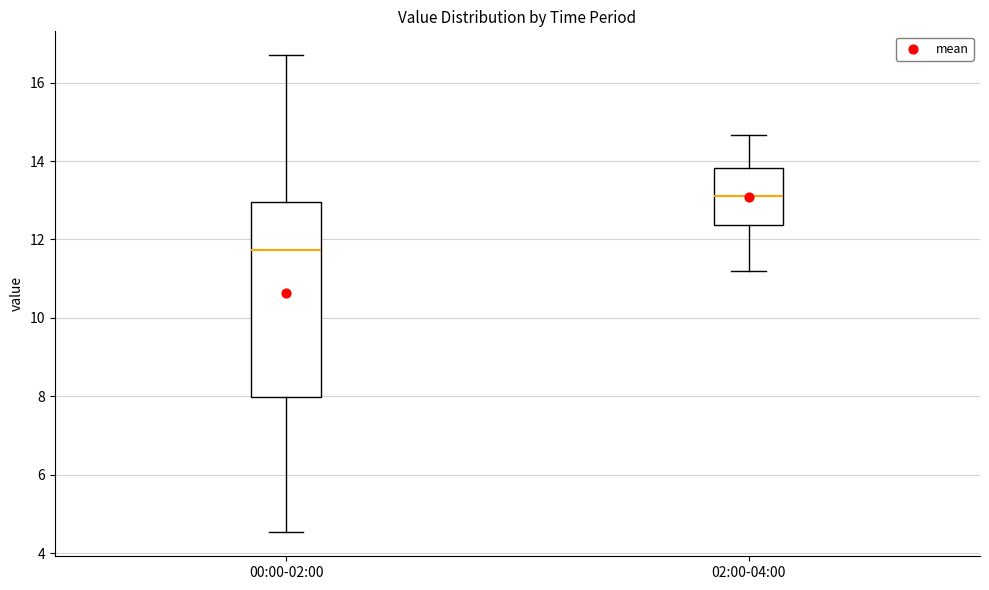

Where is the lower edge of the box for 00:00-02:00 on the y-axis? The values are not printed on the chart, so give them approximately, as read against the axis.

8.0